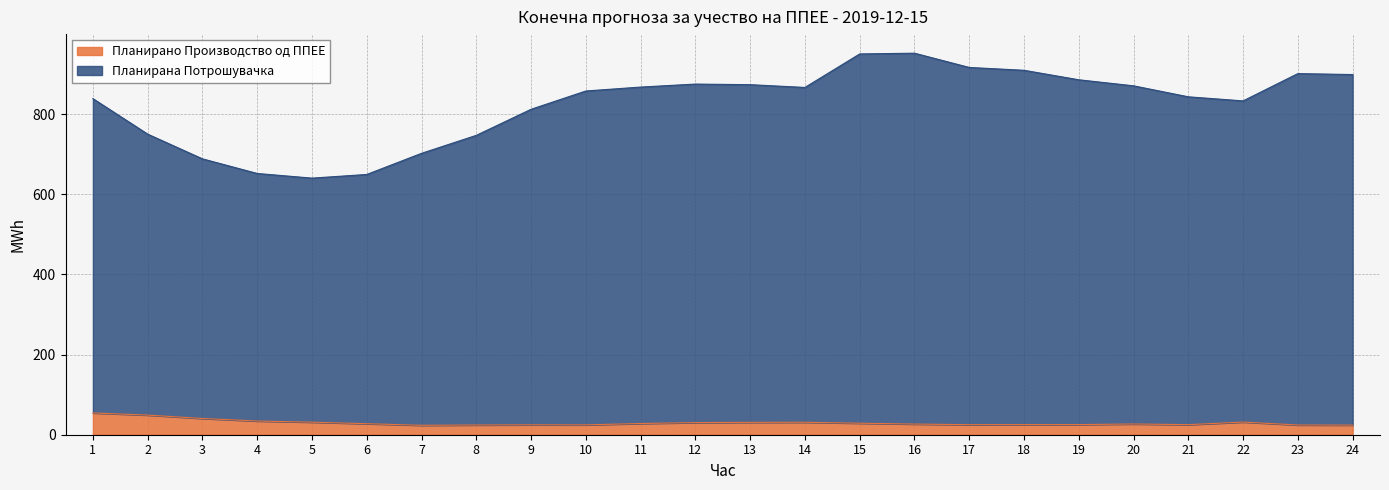

What is the greatest value displayed?

952.3